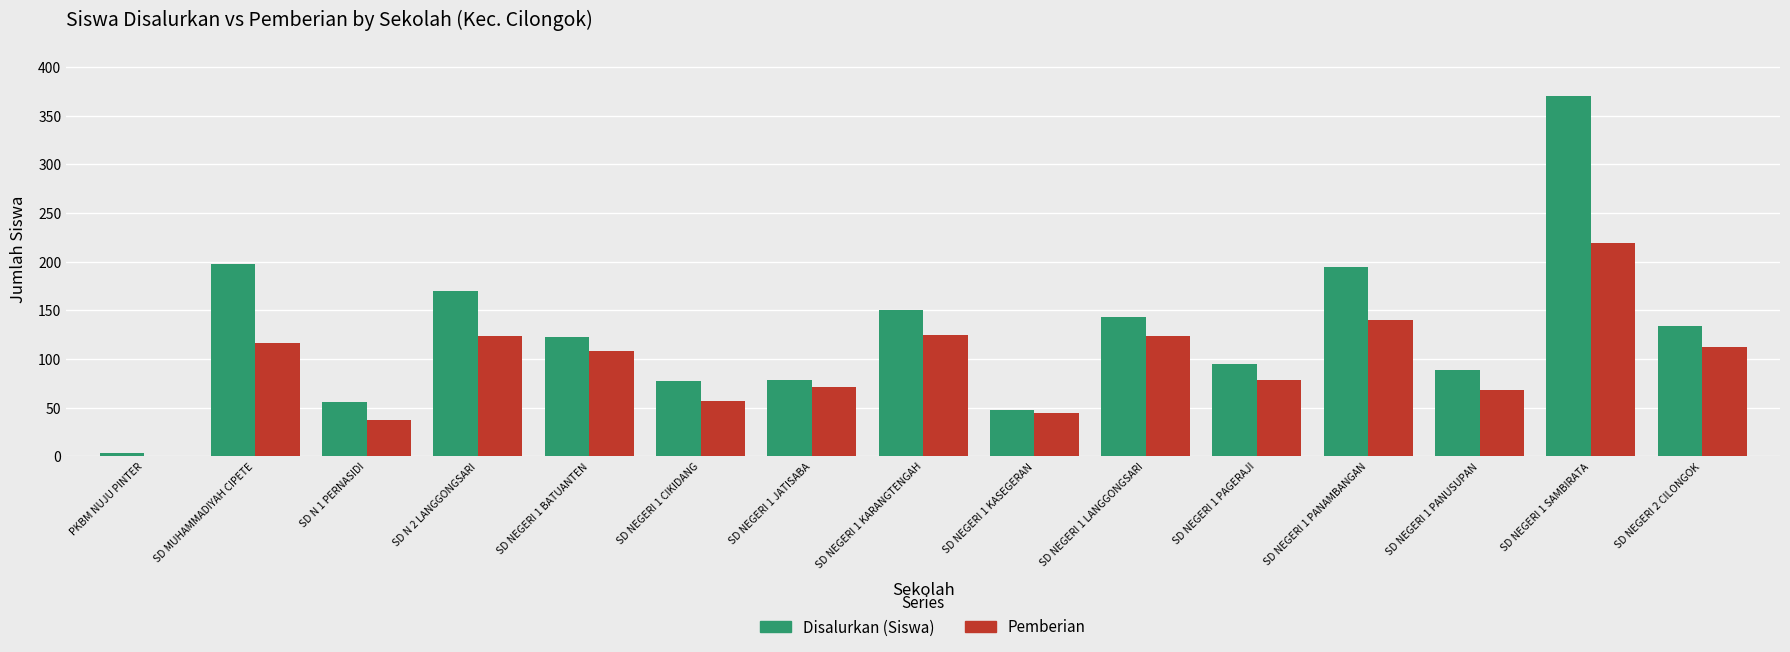

Between SD MUHAMMADIYAH CIPETE and SD NEGERI 1 SAMBIRATA, which series saw the biggest shift?

Disalurkan (Siswa)